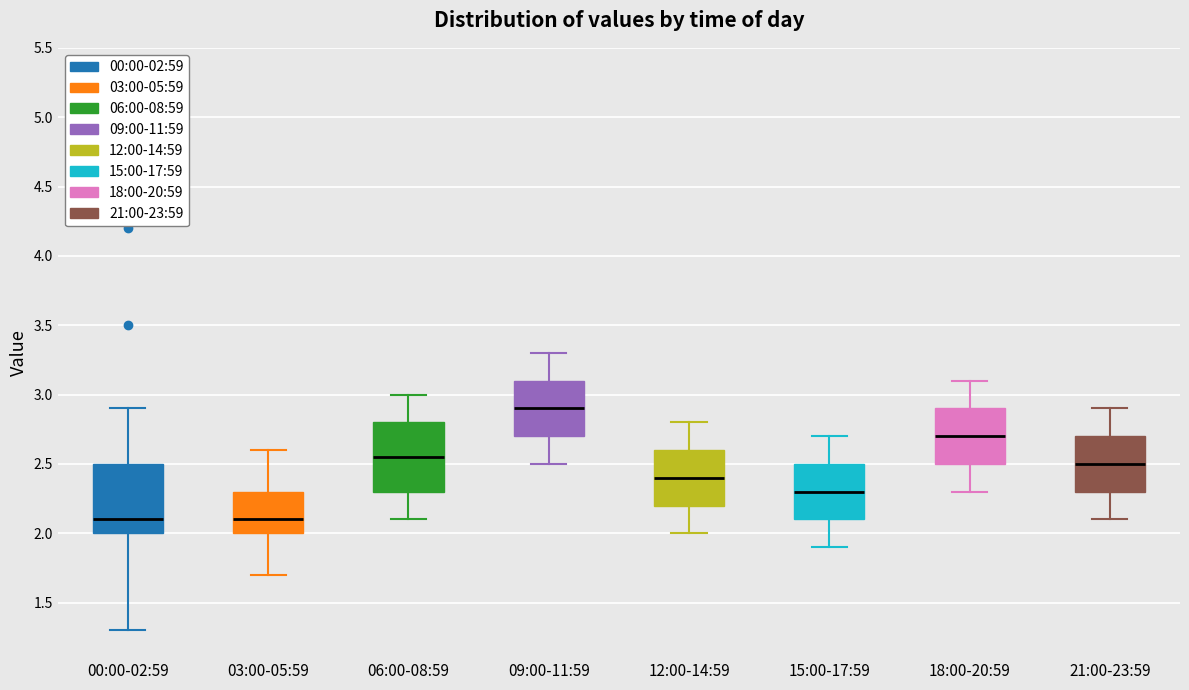

Reading left to right, transcribe this box plot: for each box, give where its median line is, the range the box spans, and where its two whiskers end, as read against the y-axis. The values are not printed on the chart, so give them approximately, as read against the axis.

00:00-02:59: median 2.10, box 2.00 to 2.50, whiskers 1.30 to 2.90
03:00-05:59: median 2.10, box 2.00 to 2.30, whiskers 1.70 to 2.60
06:00-08:59: median 2.55, box 2.30 to 2.80, whiskers 2.10 to 3.00
09:00-11:59: median 2.90, box 2.70 to 3.10, whiskers 2.50 to 3.30
12:00-14:59: median 2.40, box 2.20 to 2.60, whiskers 2.00 to 2.80
15:00-17:59: median 2.30, box 2.10 to 2.50, whiskers 1.90 to 2.70
18:00-20:59: median 2.70, box 2.50 to 2.90, whiskers 2.30 to 3.10
21:00-23:59: median 2.50, box 2.30 to 2.70, whiskers 2.10 to 2.90